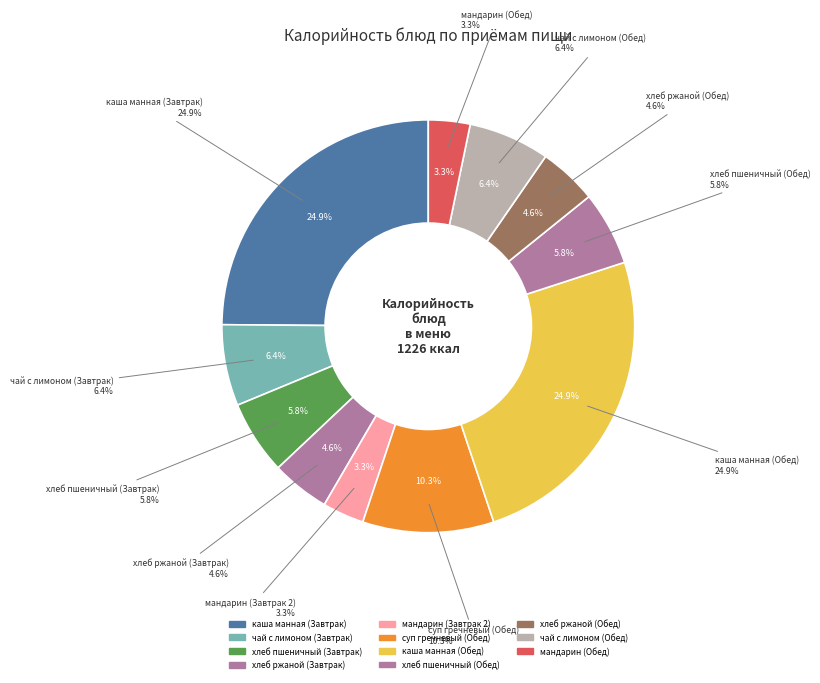

To the nearest percent, what is the difference between the largest and smallest slice percentages?

22%